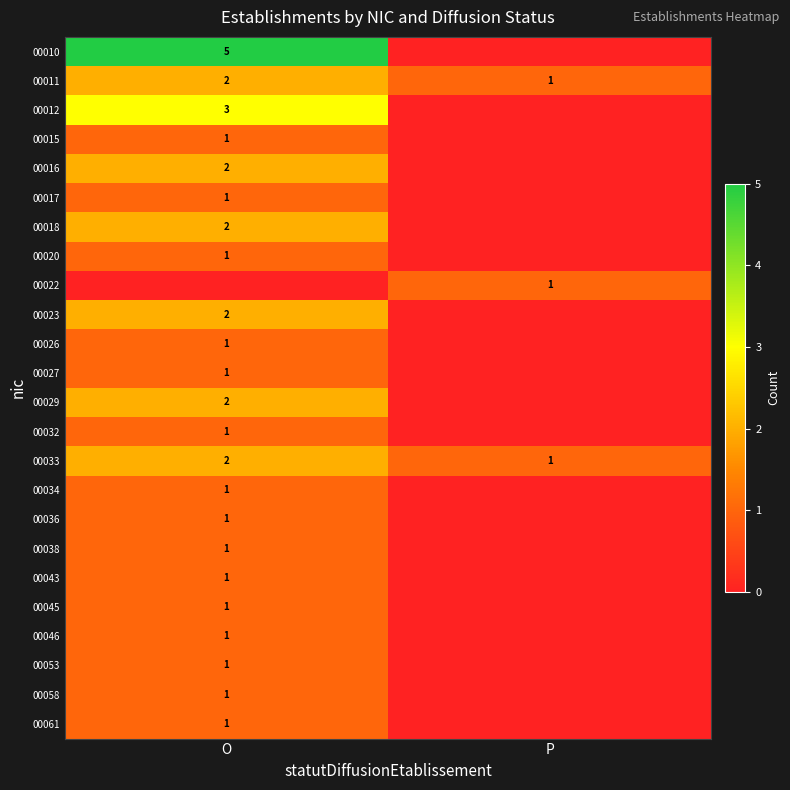

What is the maximum value shown in the chart?

5